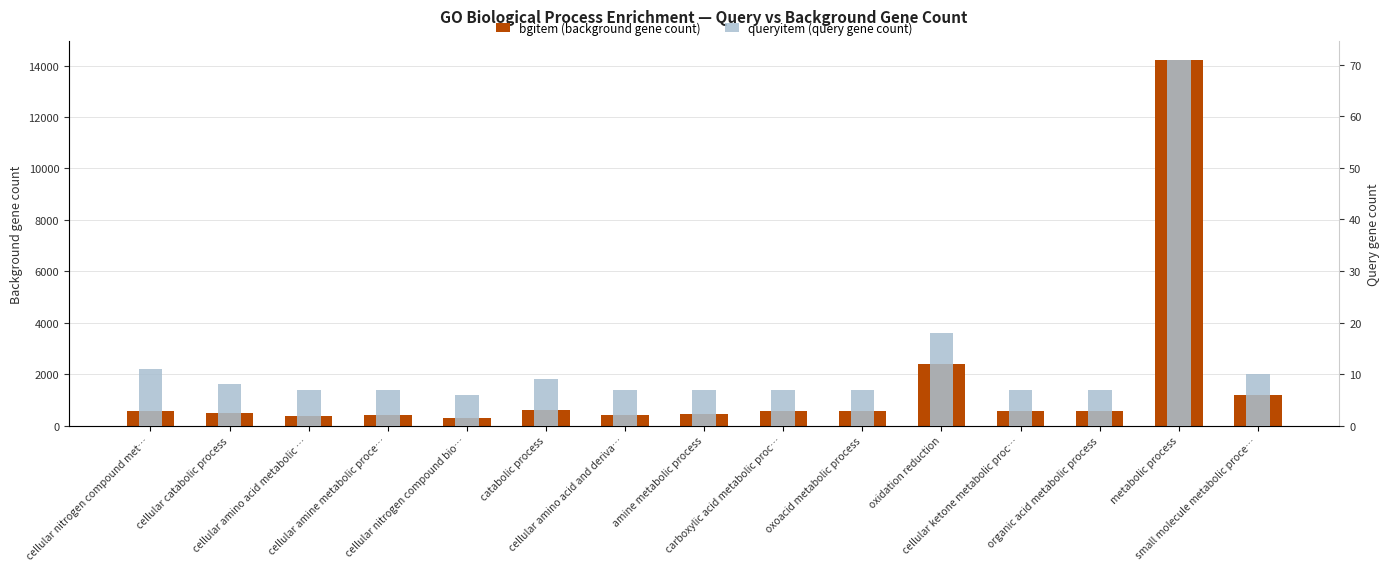

What is the lowest value of the bgitem (background gene count) series?

289